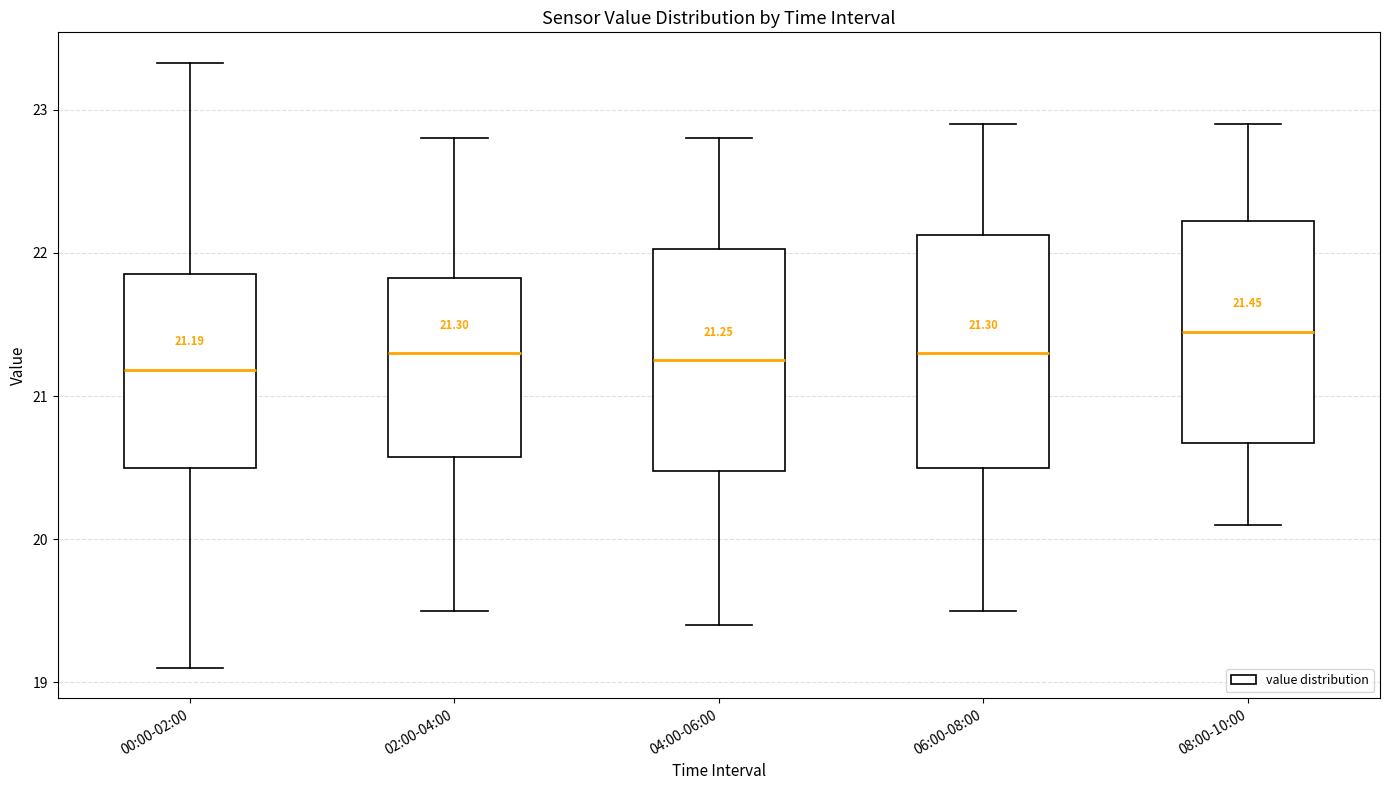

Which box has the highest median line?

08:00-10:00